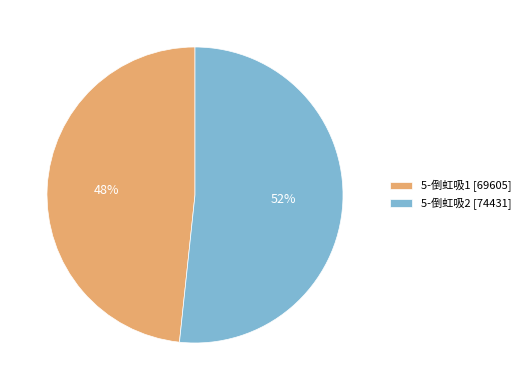

To the nearest percent, what is the average slice percentage?

50%